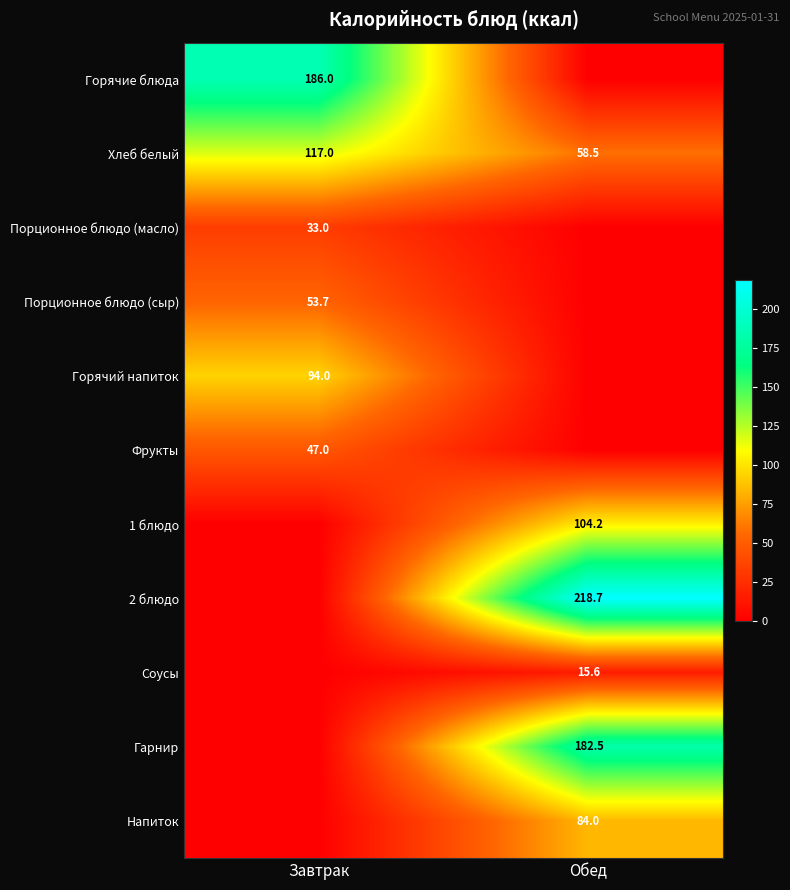

What is the difference between the Хлеб белый values at Обед and Завтрак?

58.5